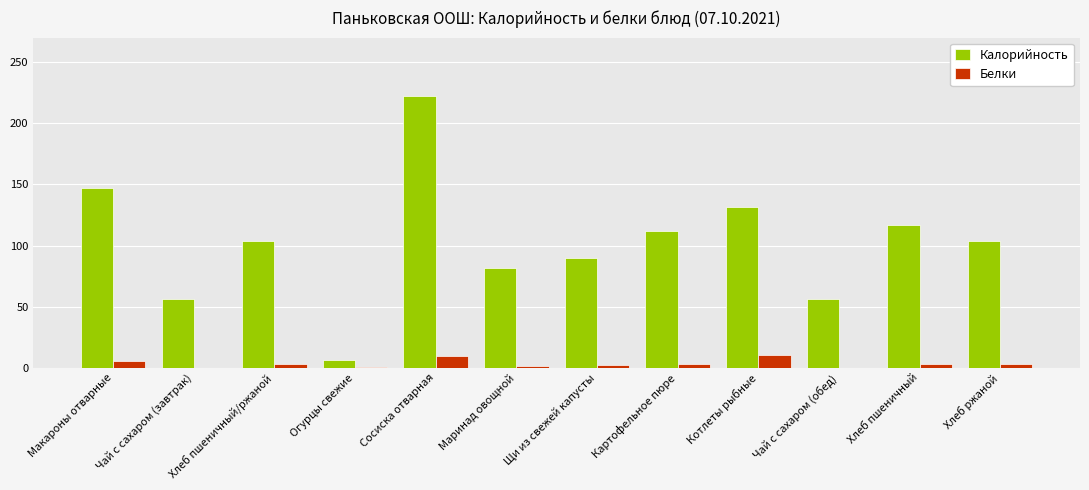

What is the maximum value shown in the chart?

222.0